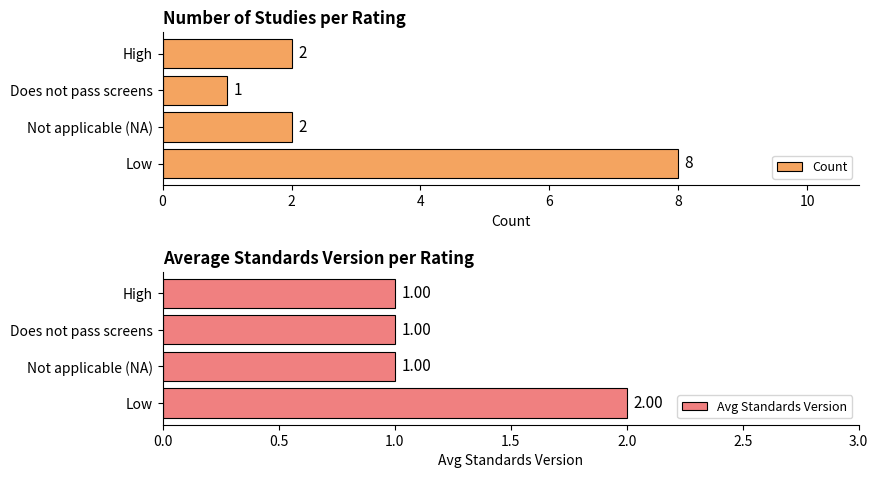

What is the maximum value for Count?

8